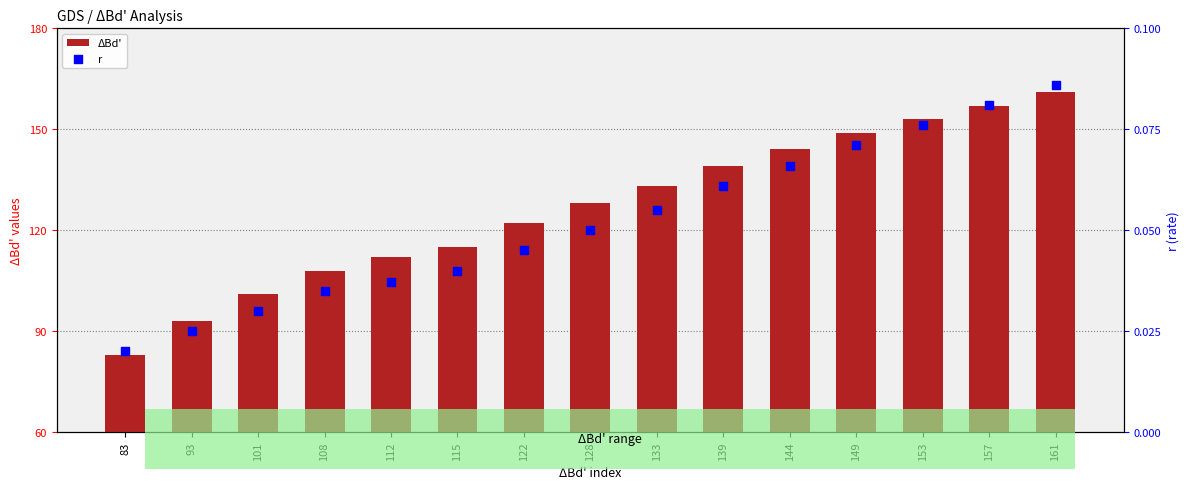

Which series reaches the minimum Y coordinate?

r